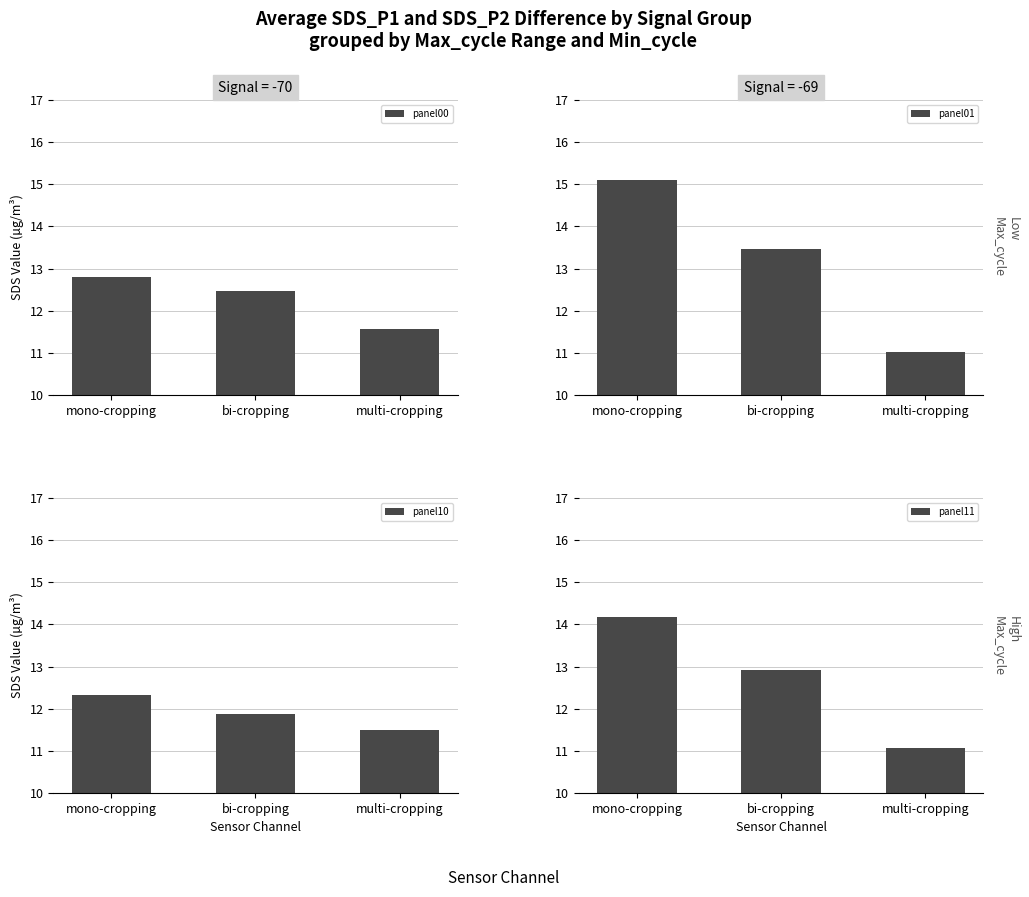

Reading left to right, list all the values displayed in this chart.

panel00: mono-cropping=12.8	bi-cropping=12.5	multi-cropping=11.6
panel01: mono-cropping=15.1	bi-cropping=13.5	multi-cropping=11.0
panel10: mono-cropping=12.3	bi-cropping=11.9	multi-cropping=11.5
panel11: mono-cropping=14.2	bi-cropping=12.9	multi-cropping=11.1